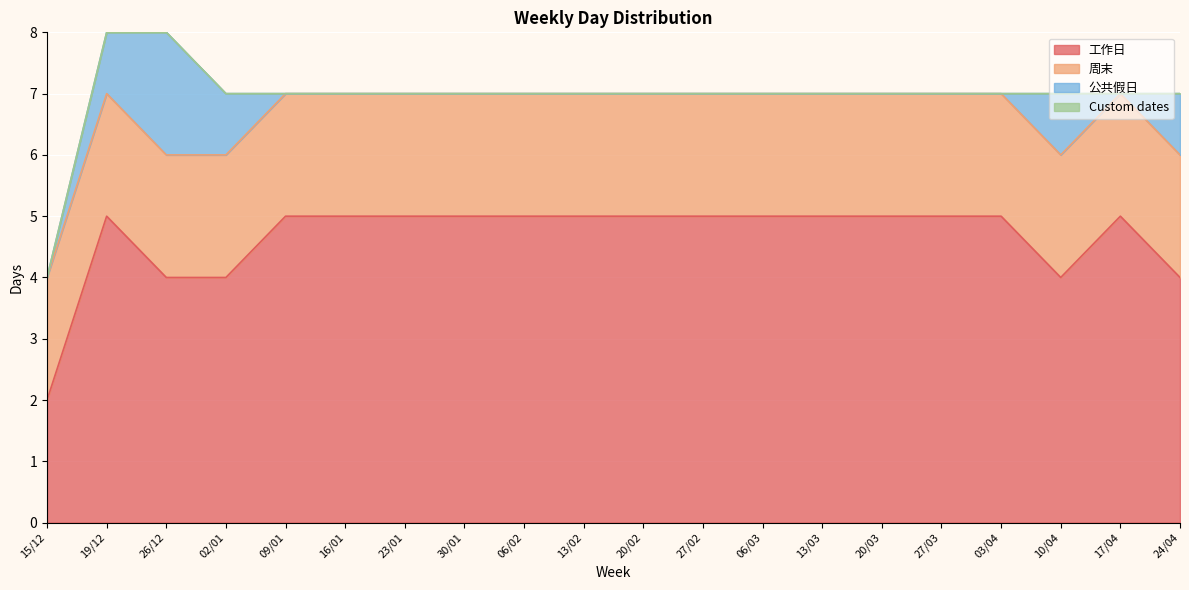

What is the greatest value displayed?

5